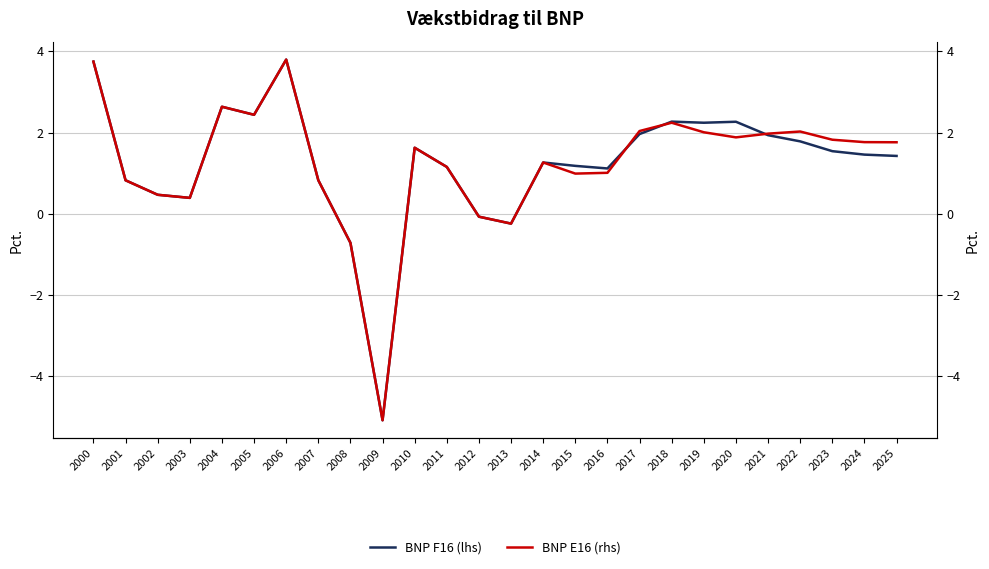

How many lines are shown in the chart?

2